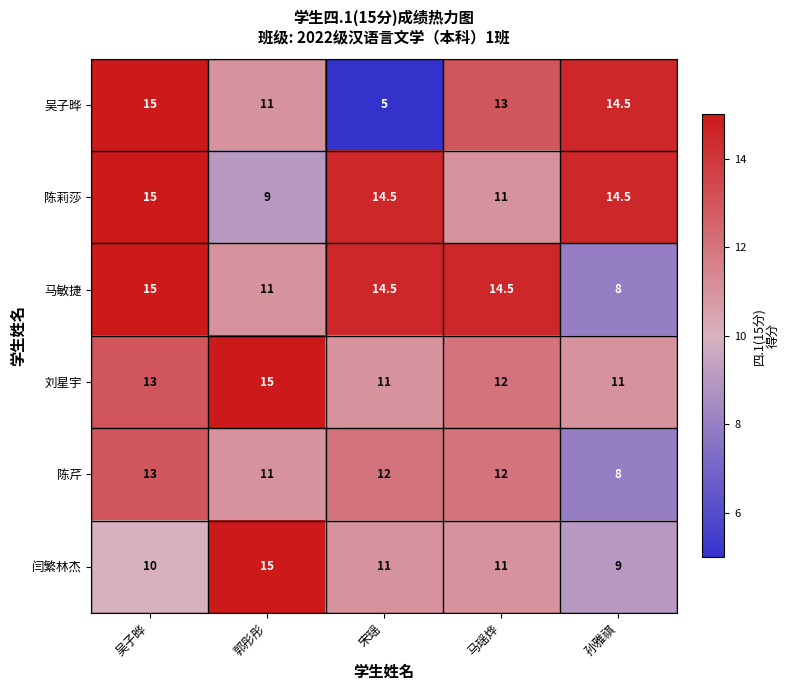

Count the 陈芹 values in the range 11 to 12.

3